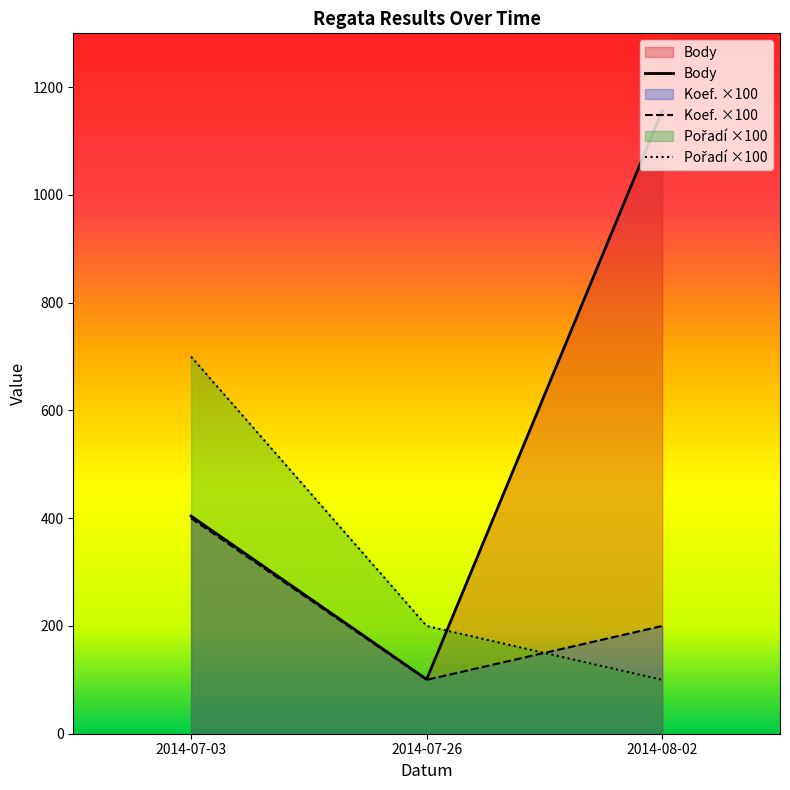

What position from the left is 2014-07-26?

2